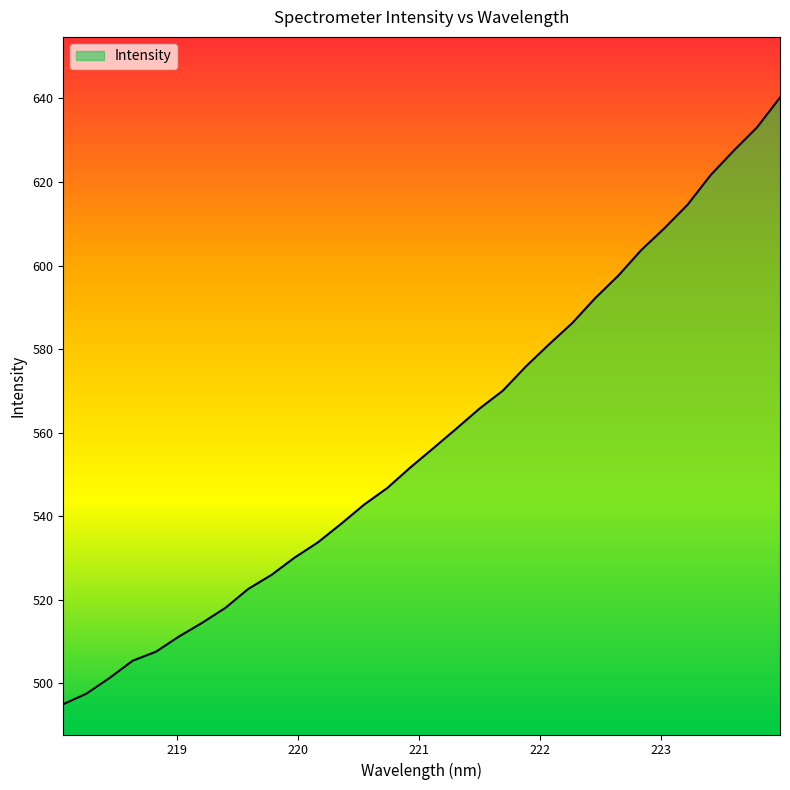

What is the difference between the second highest and second lowest values?

135.6